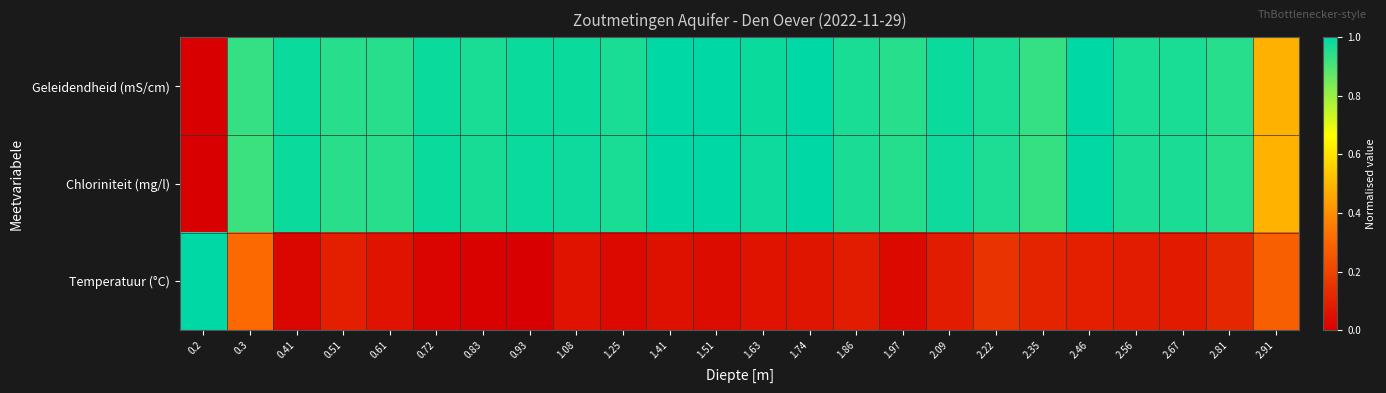

Rank the series at 1.41 from highest to lowest value.

Geleidendheid (mS/cm), Chloriniteit (mg/l), Temperatuur (°C)